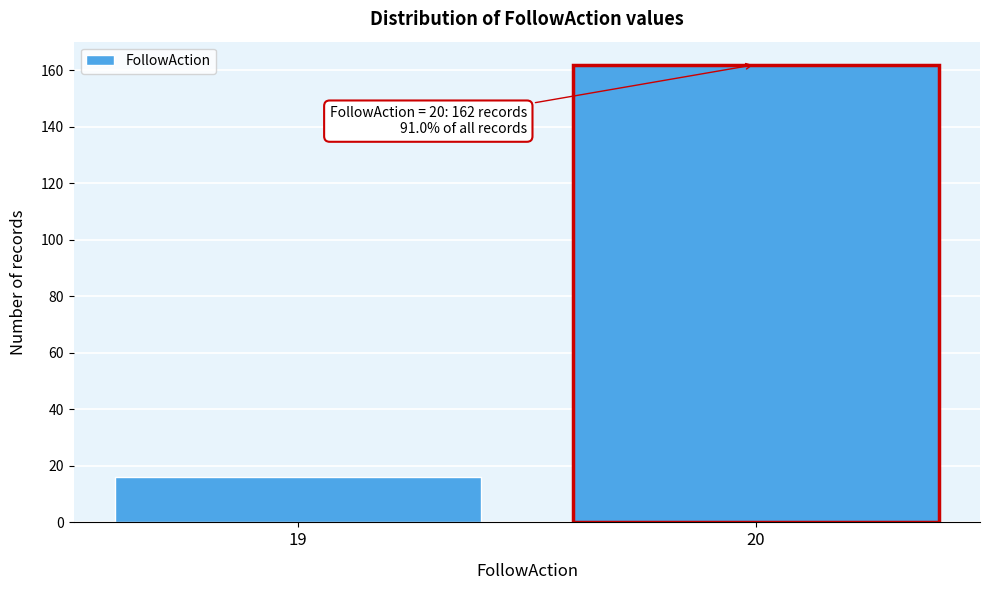

Reading left to right, what are all the values shown in this chart?

16	162